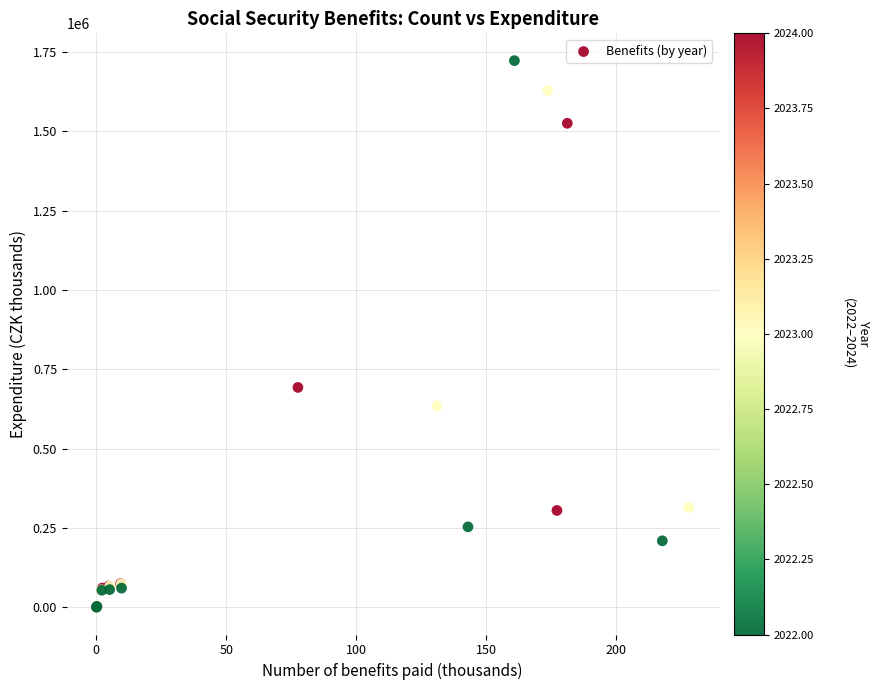

What Y value in the scatter plot is closest to 861402?

692821.8